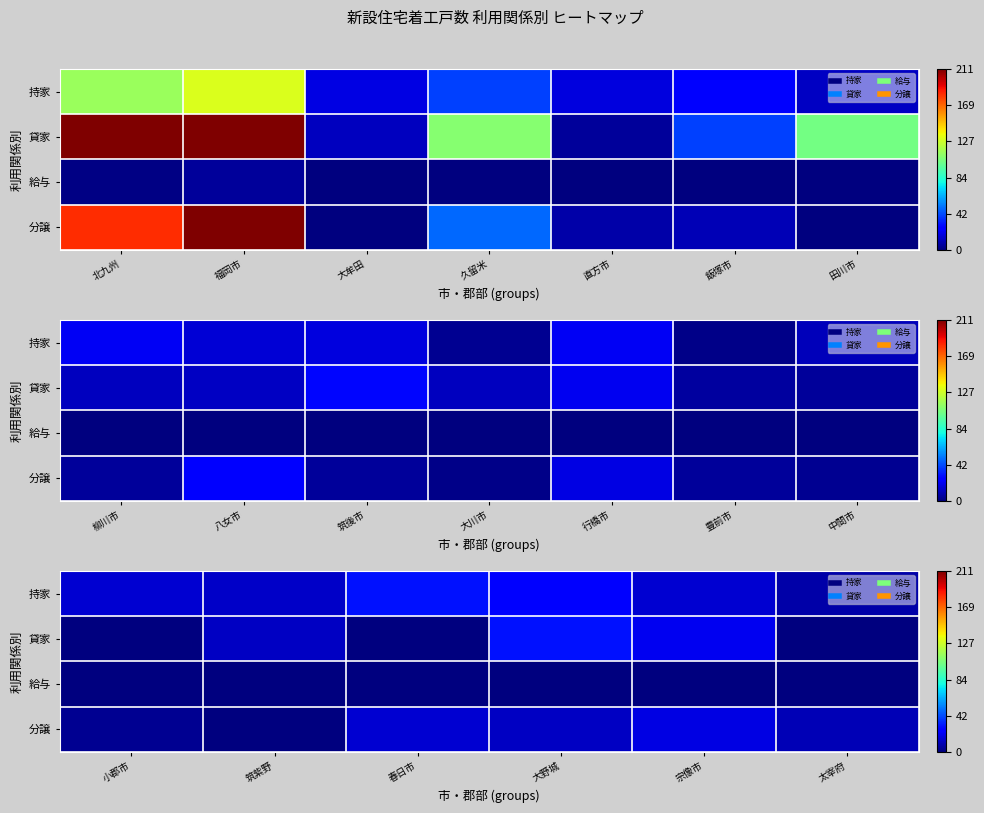

Is the value of 分譲 at 小郡市 greater than the value of 貸家 at 筑紫野?

No